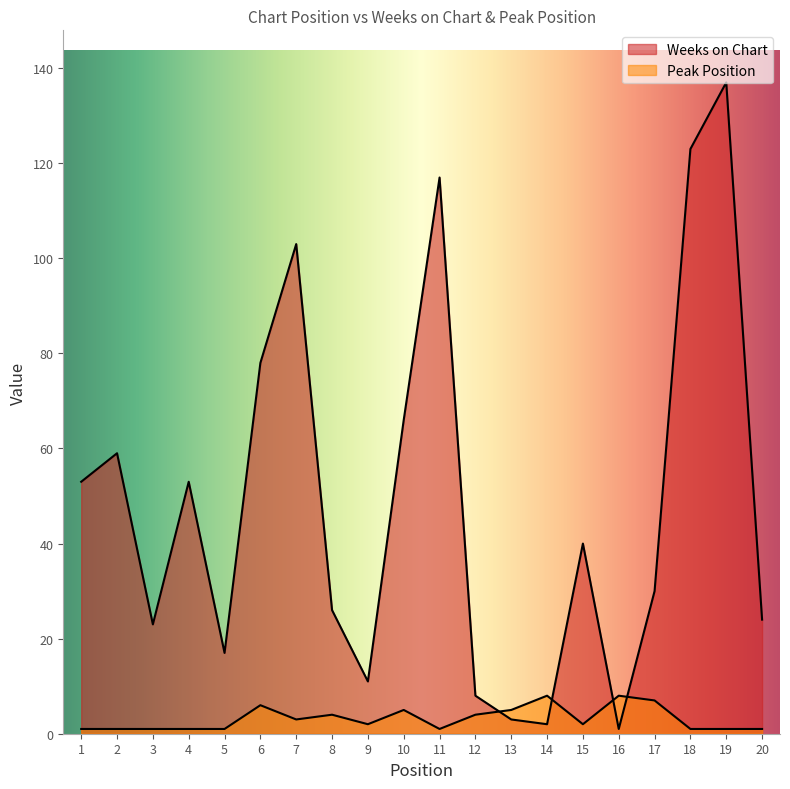

How many series are shown in this chart?

2